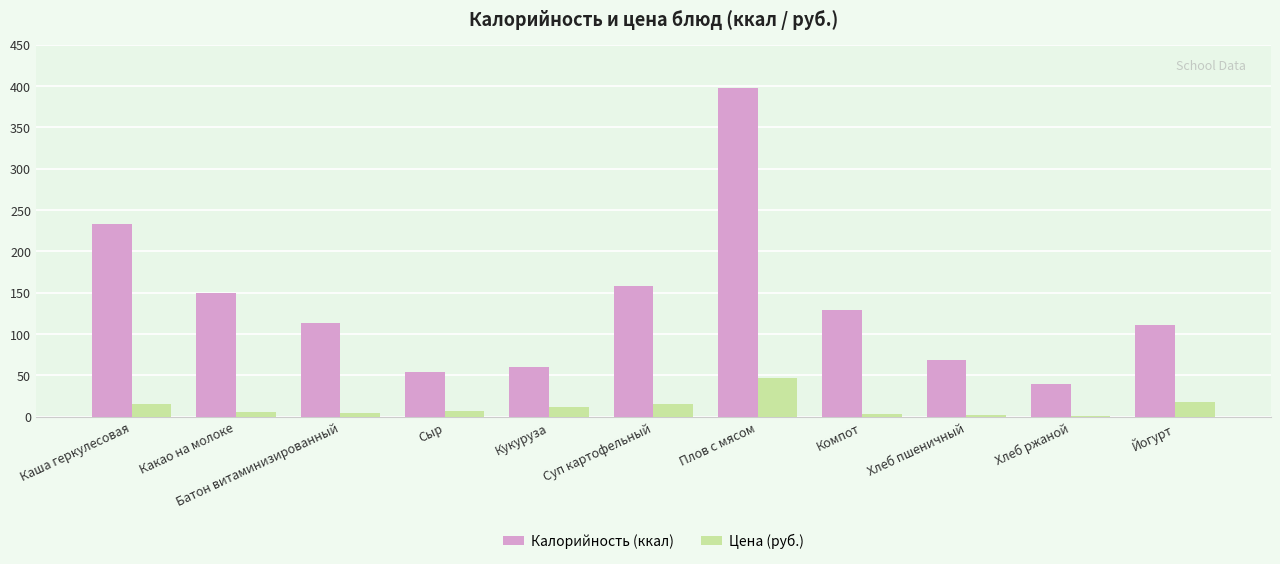

What is the sum of the Цена (руб.) values at Хлеб ржаной and Хлеб пшеничный?

3.2